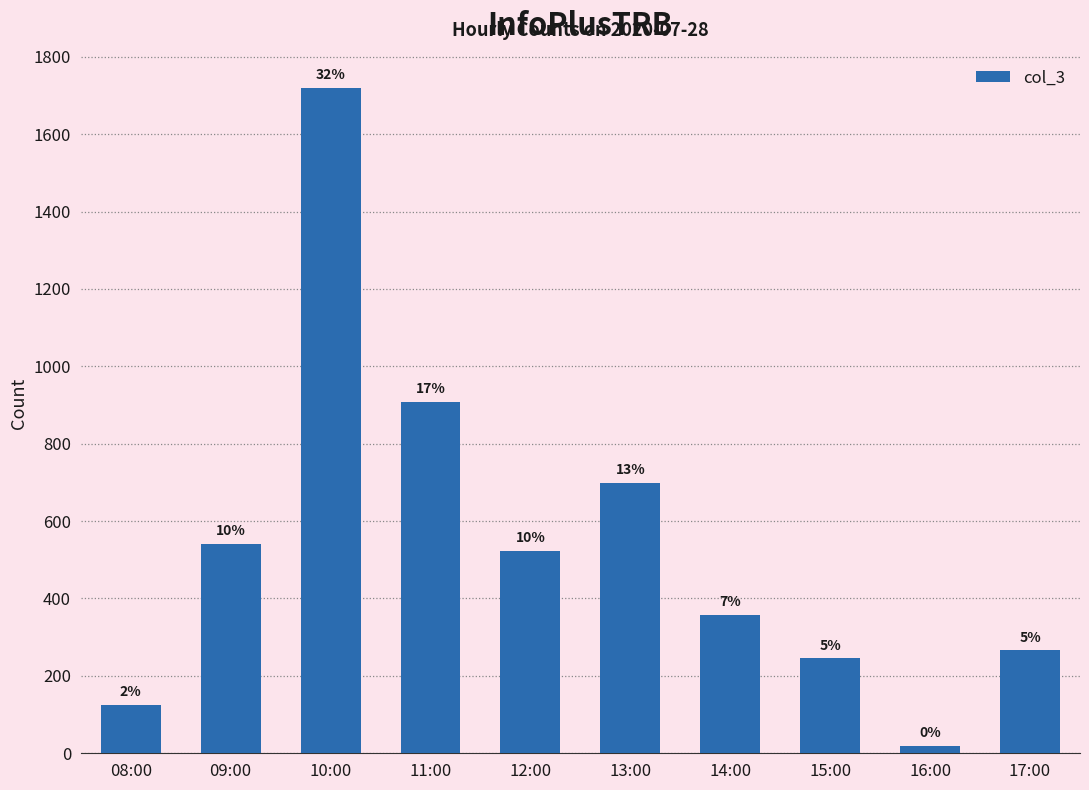

Where is the data nearest to the value 870?

11:00